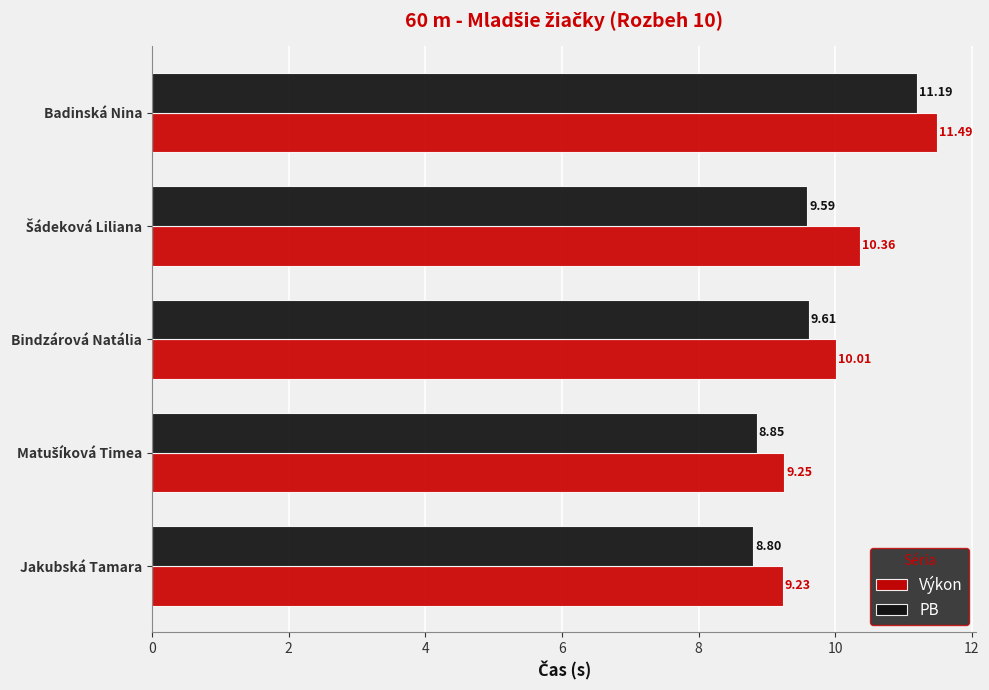

Which series has the largest range (max minus min)?

PB